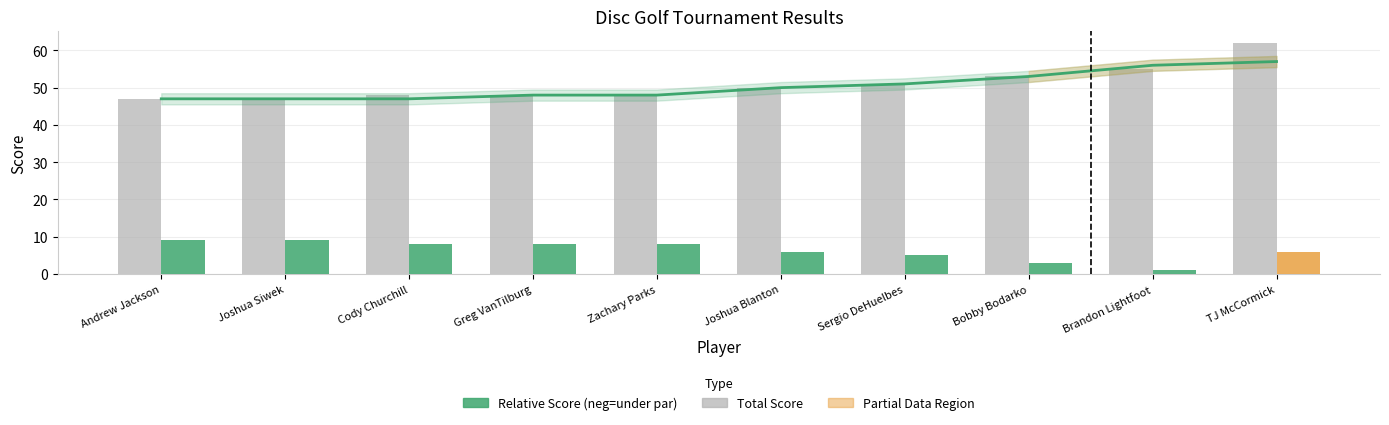

At which category is the sum across all series the highest?

TJ McCormick